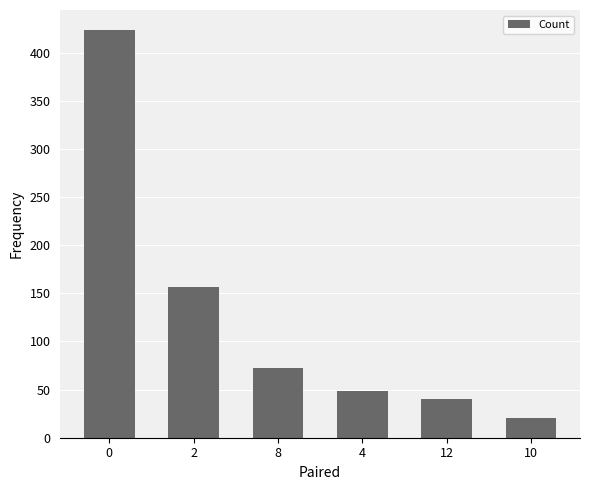

What is the ratio of the value at 12 to the value at 2?

0.3